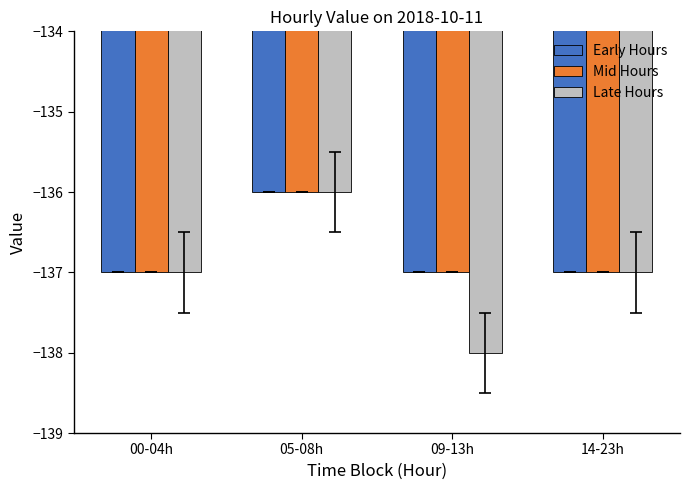

Which series changed the most between 00-04h and 09-13h?

Late Hours